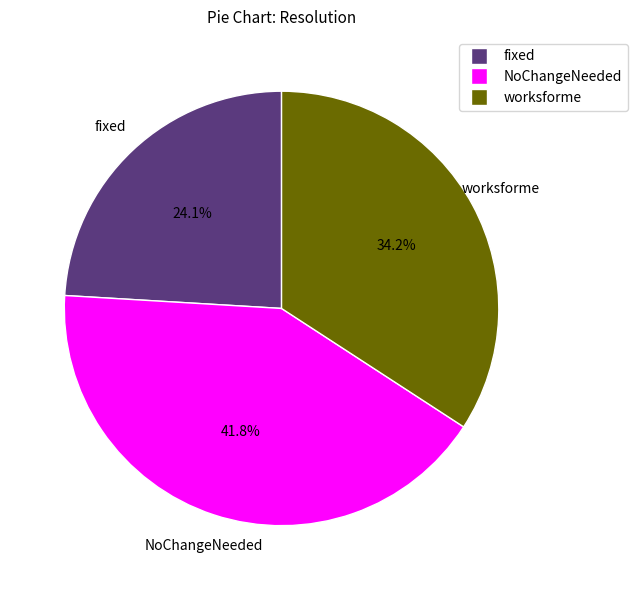

To the nearest percent, what is the combined percentage of fixed and worksforme?

58%